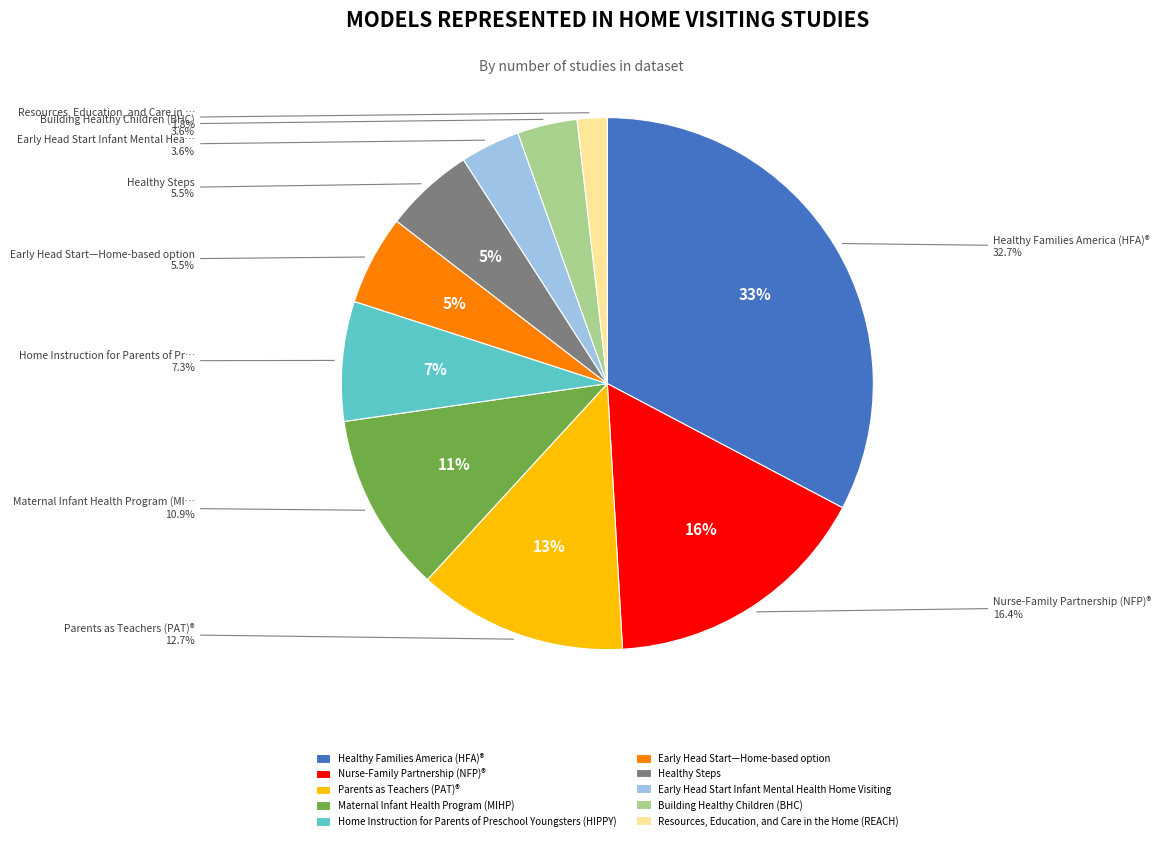

What portion of the pie excludes Resources, Education, and Care in the Home (REACH)?

98.2%